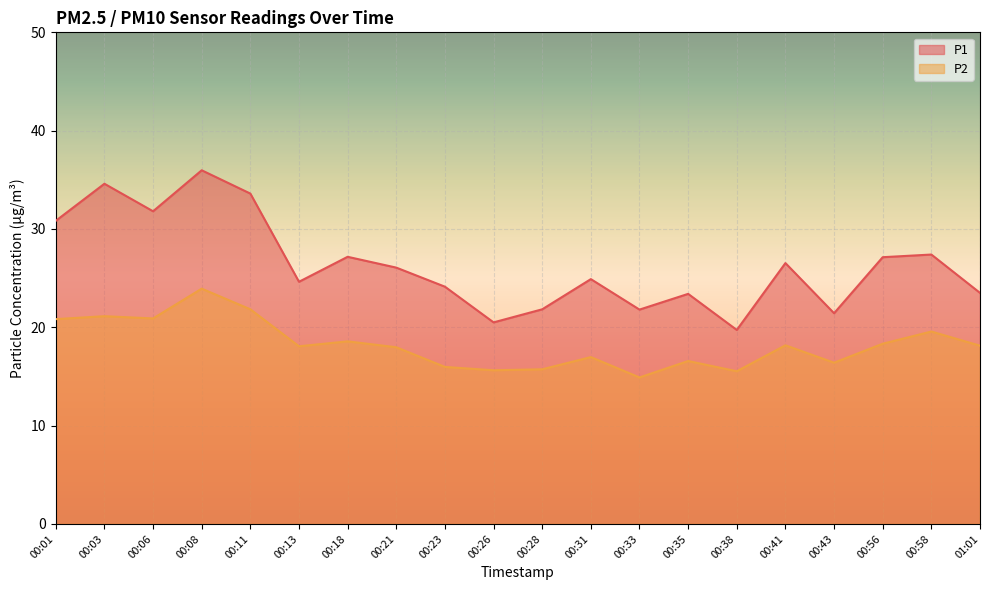

Which series has the largest total across all categories?

P1